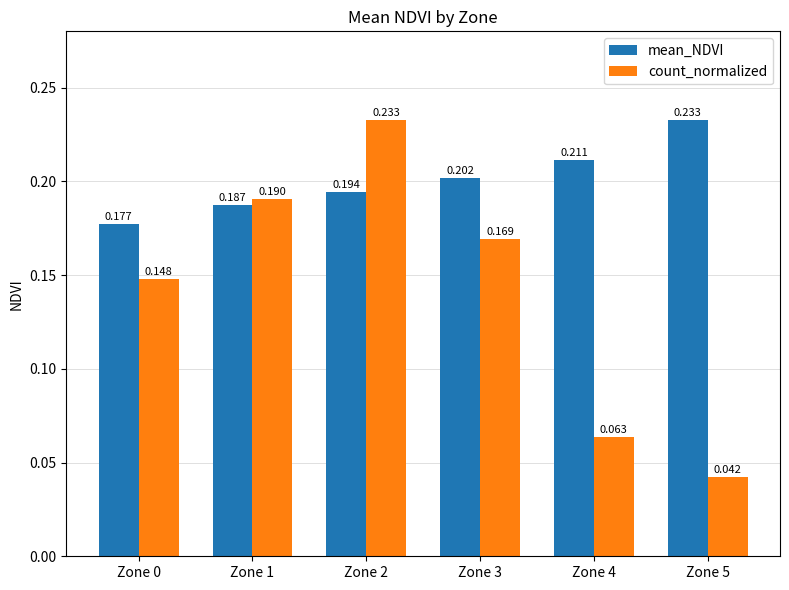

How many count_normalized values are between 0 and 1?

6